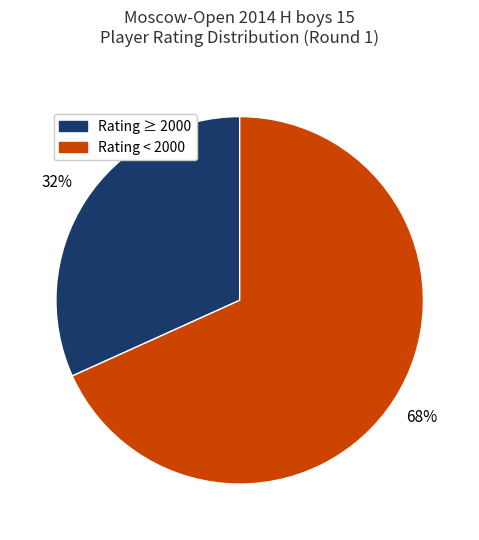

Is there a majority slice in this chart?

Yes